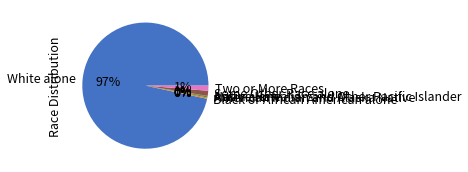

Which has a higher value, Asian alone or Black or African American alone?

Black or African American alone